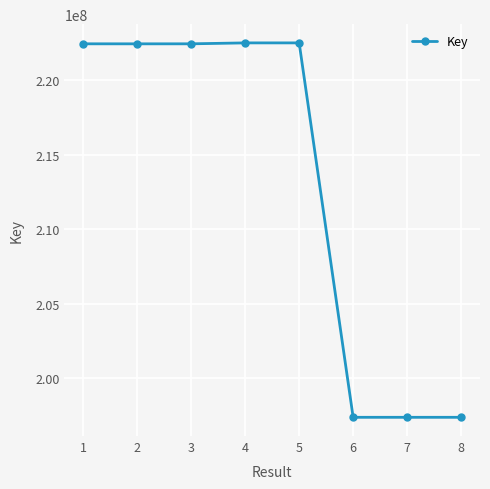

The value at 1 is 334275049. True or false?

False